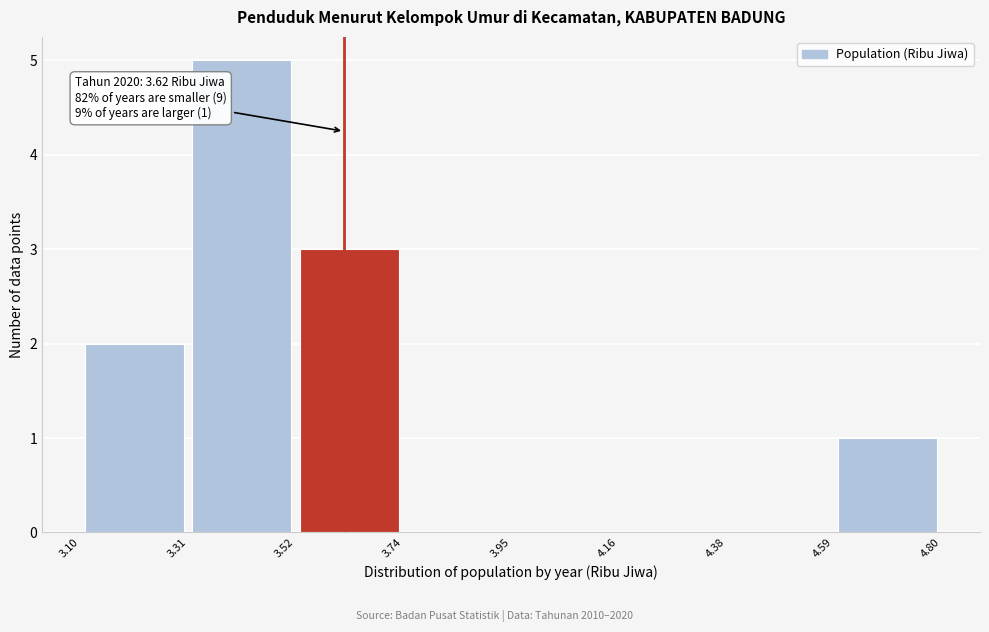

Which range on the x-axis has the tallest bar?

3.31 to 3.52